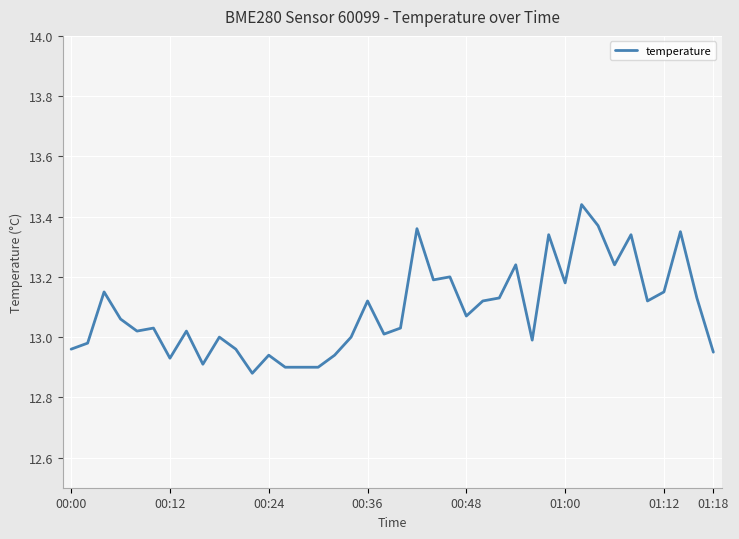

How many points are higher than both their immediate neighbors (excluding endpoints)?

13